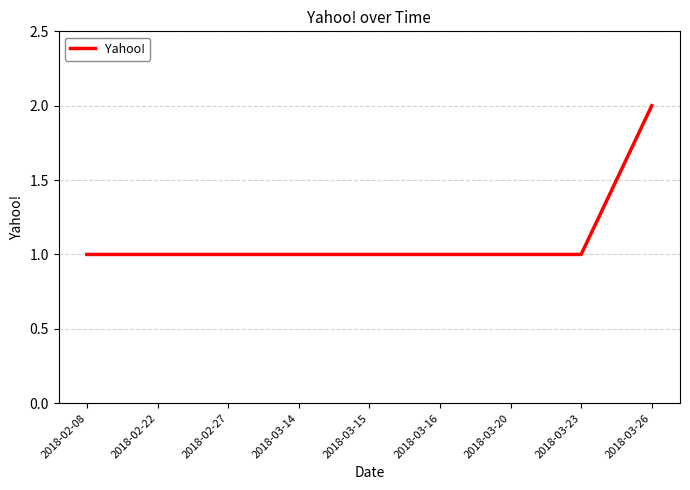

How many distinct data groups are displayed?

1